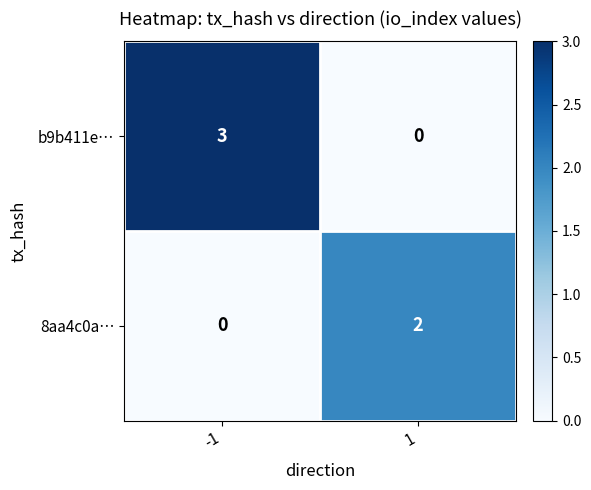

What is the difference between the maximum and minimum values in the b9b411e… series?

3